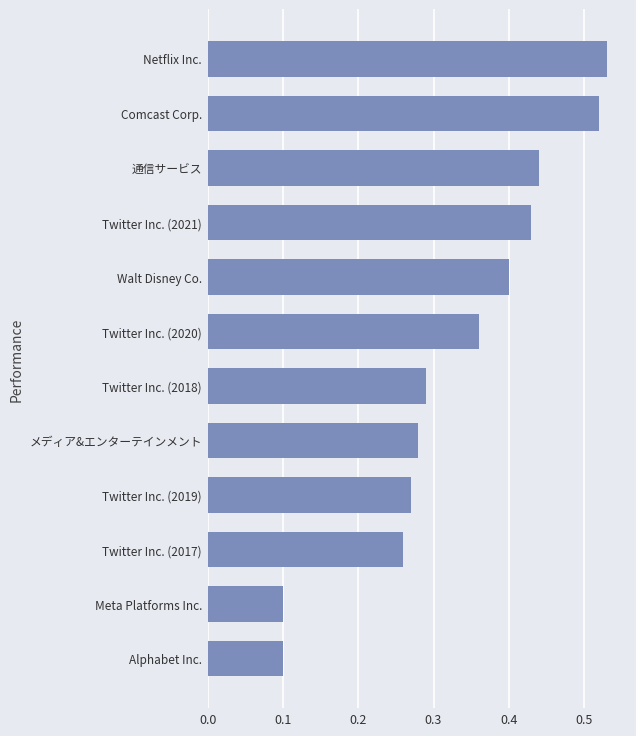

What is the sum of all values?

4.0